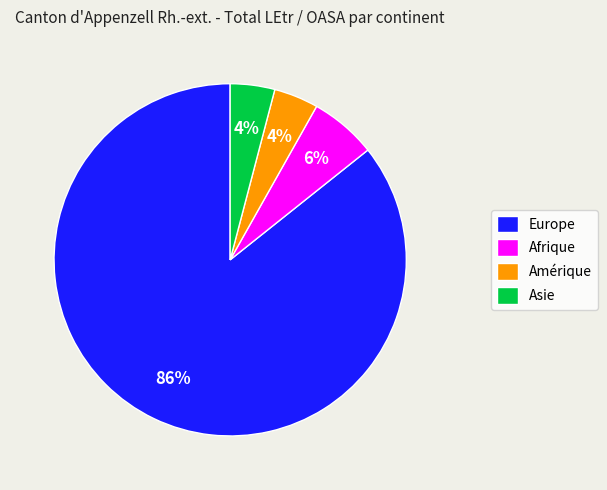

What is the largest slice in the pie chart?

Europe